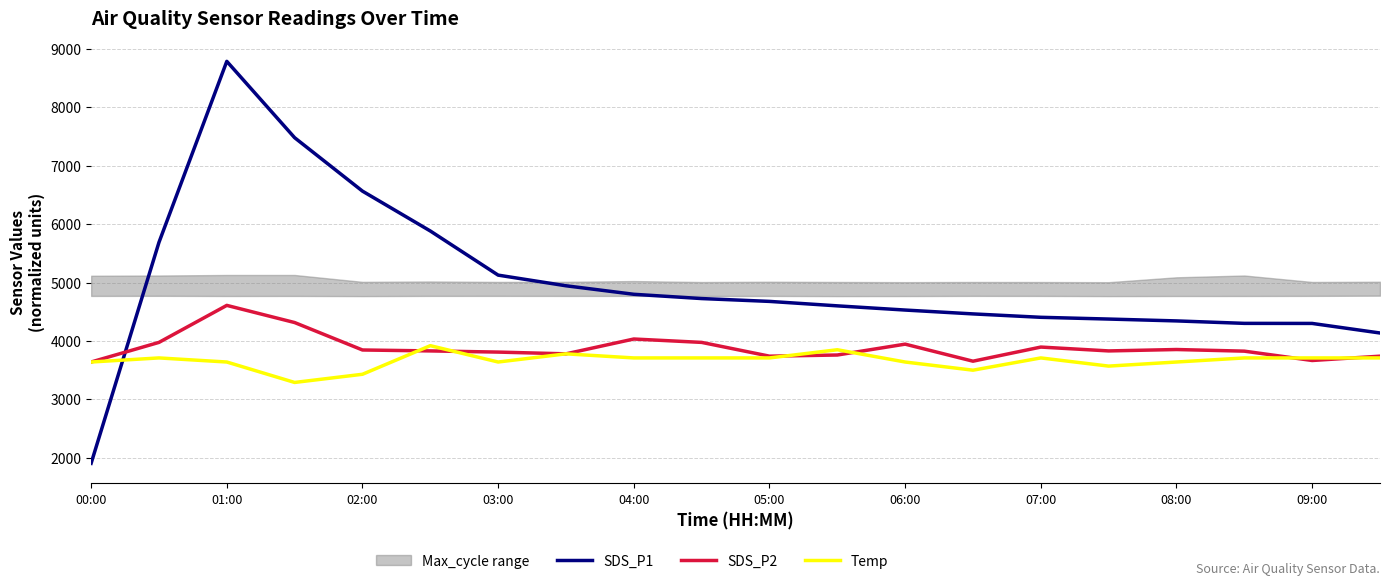

What is the minimum value for SDS_P1?

1905.0